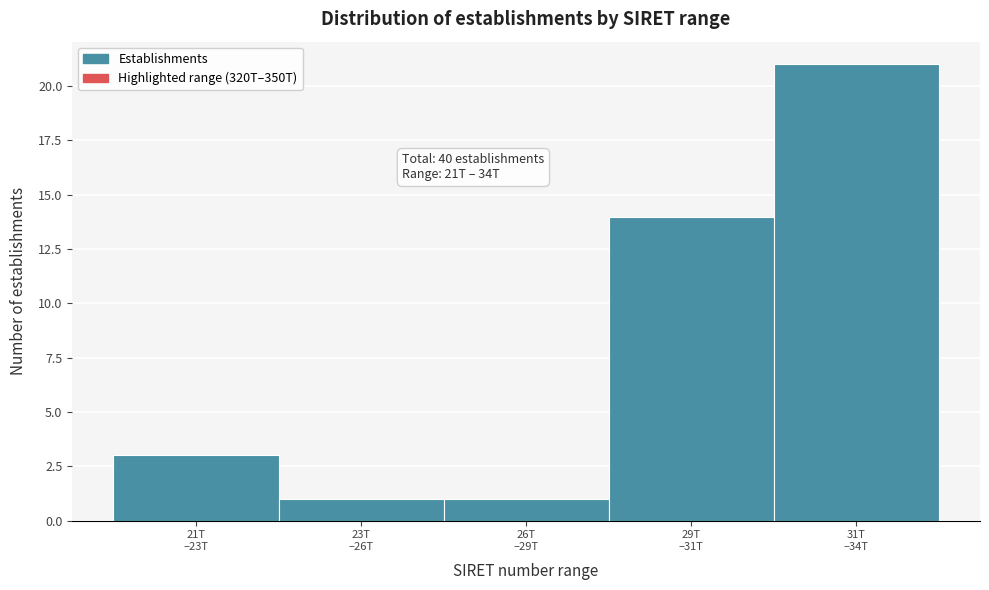

Reading left to right, extract all data points from this chart.

3	1	1	14	21